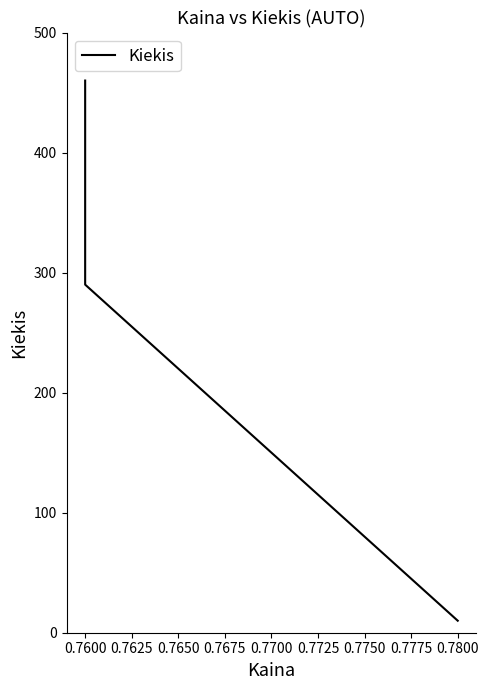

What is the value of the 3rd point from the left?

460